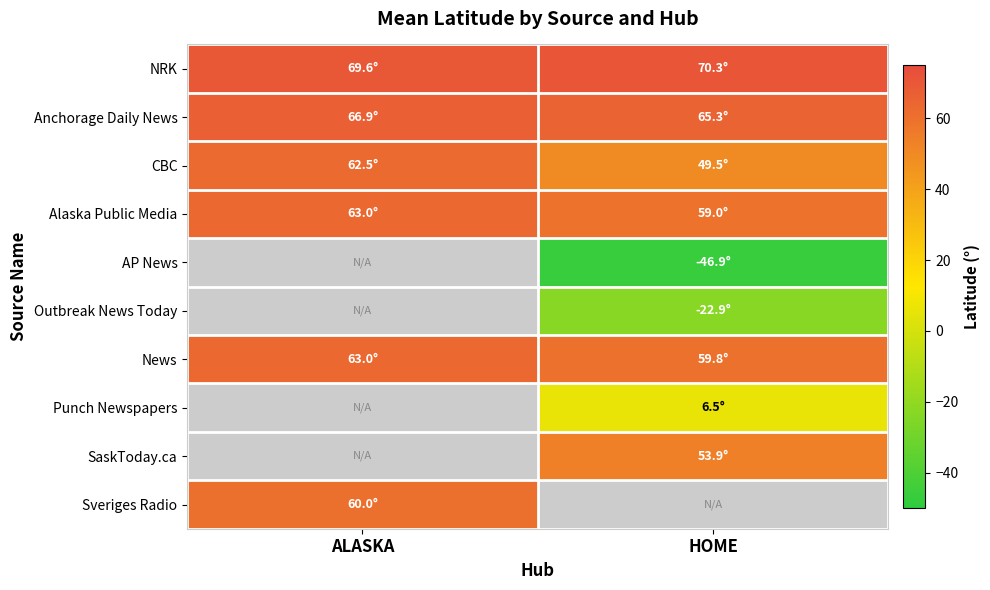

Reading left to right, list all the values displayed in this chart.

NRK: ALASKA=69.6	HOME=70.3
Anchorage Daily News: ALASKA=66.9	HOME=65.3
CBC: ALASKA=62.5	HOME=49.5
Alaska Public Media: ALASKA=63.0	HOME=59.0
AP News: ALASKA=-999.0	HOME=-46.9
Outbreak News Today: ALASKA=-999.0	HOME=-22.9
News: ALASKA=63.0	HOME=59.8
Punch Newspapers: ALASKA=-999.0	HOME=6.5
SaskToday.ca: ALASKA=-999.0	HOME=53.9
Sveriges Radio: ALASKA=60.0	HOME=-999.0